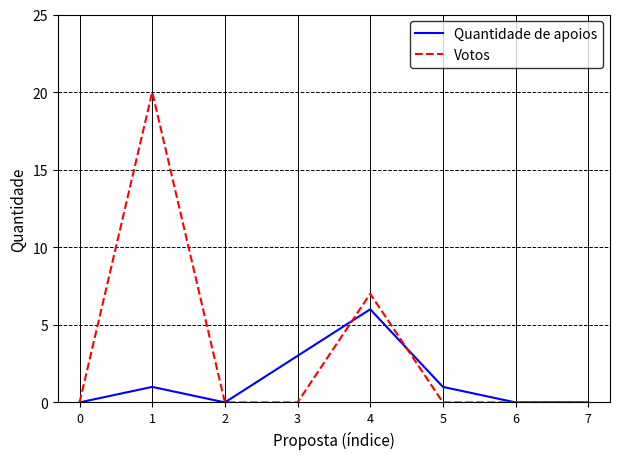

List the series in order of their overall mean, lowest first.

Quantidade de apoios, Votos